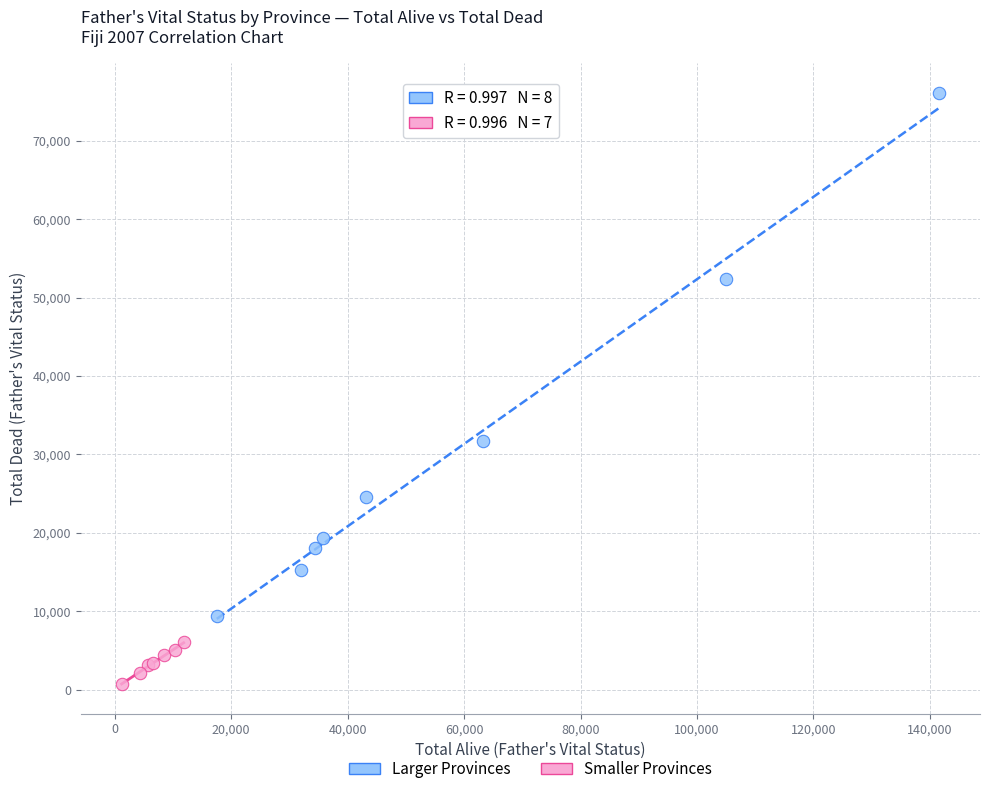

Which series reaches the minimum Y coordinate?

Smaller Provinces